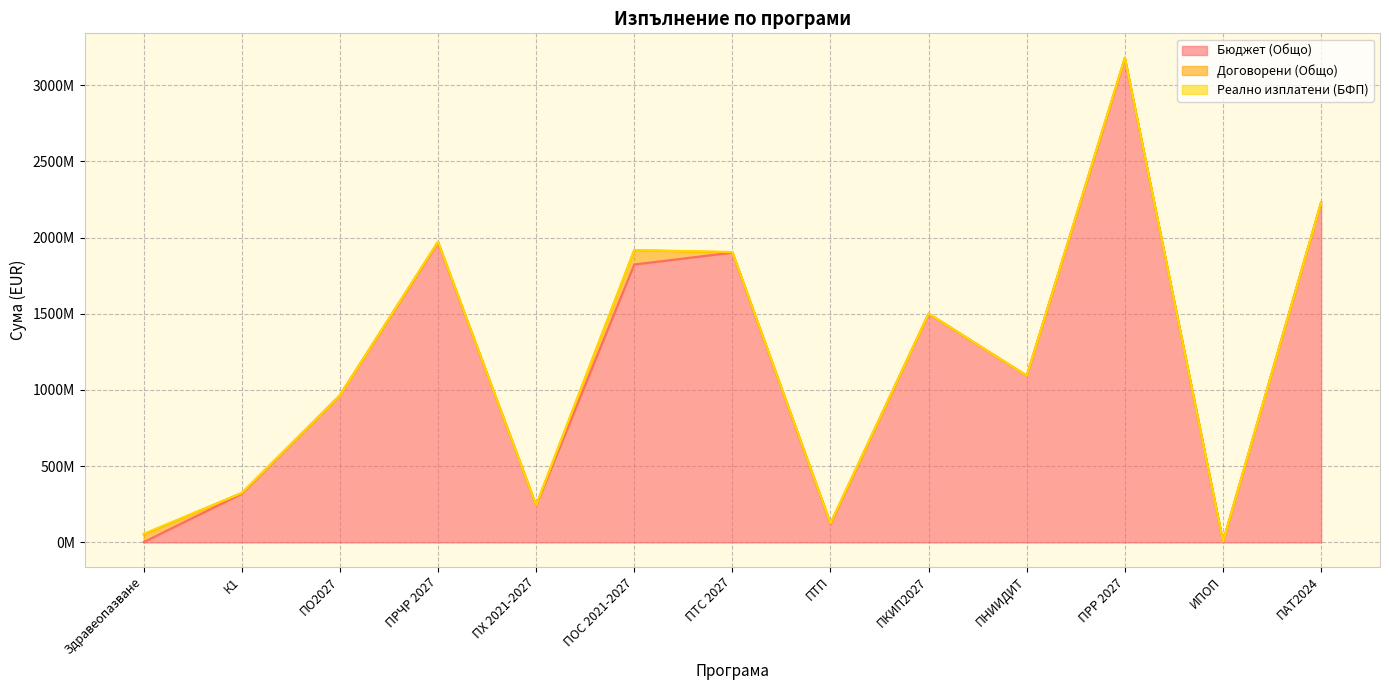

What is the difference between the highest and lowest values at ИПОП?

5112918.8